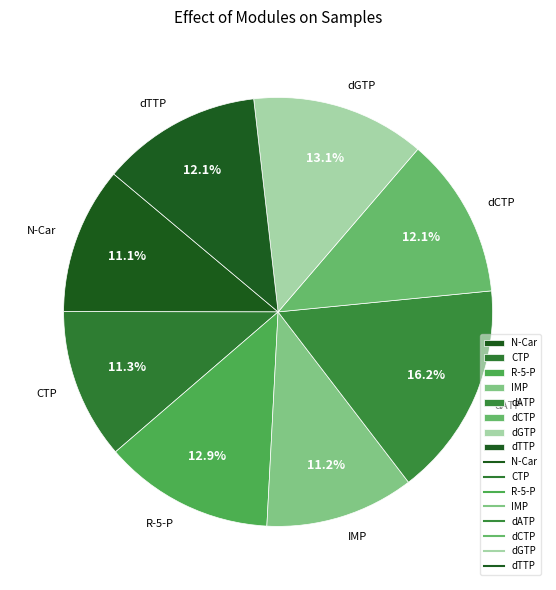

Is dCTP the majority of the pie?

No